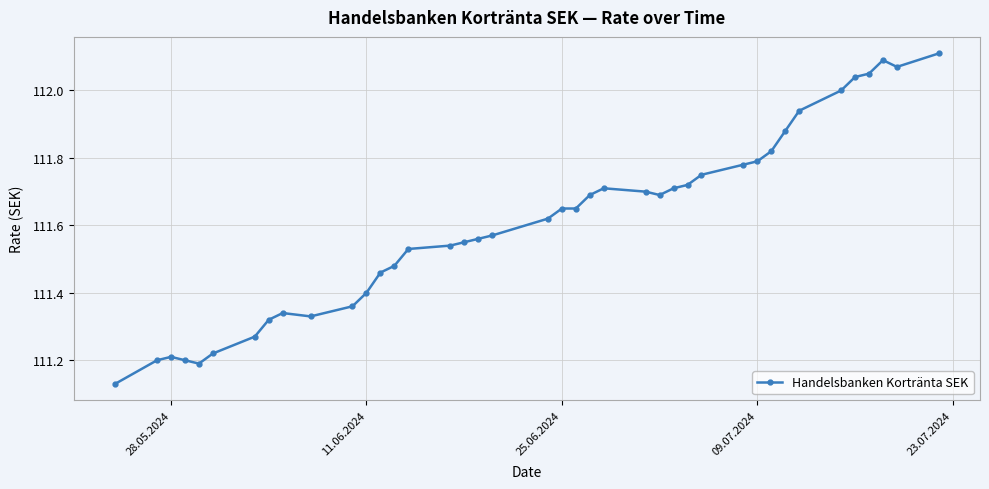

What is the difference between the maximum and second lowest values?

0.9